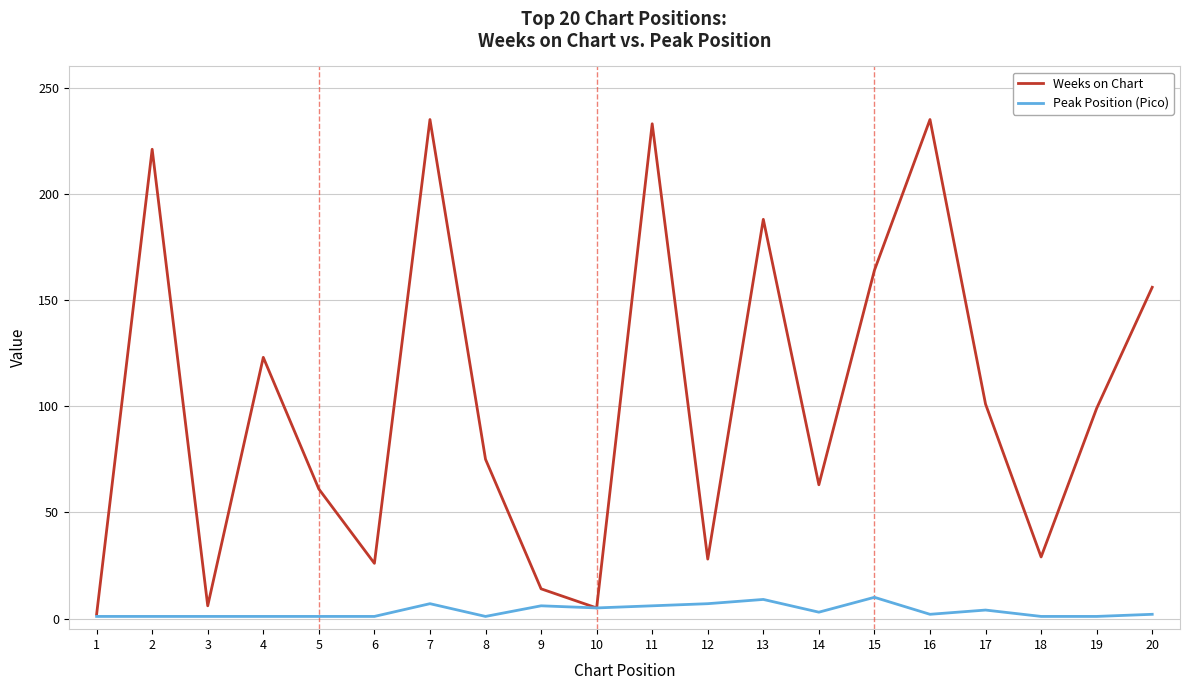

What is the average value of the Weeks on Chart series?

103